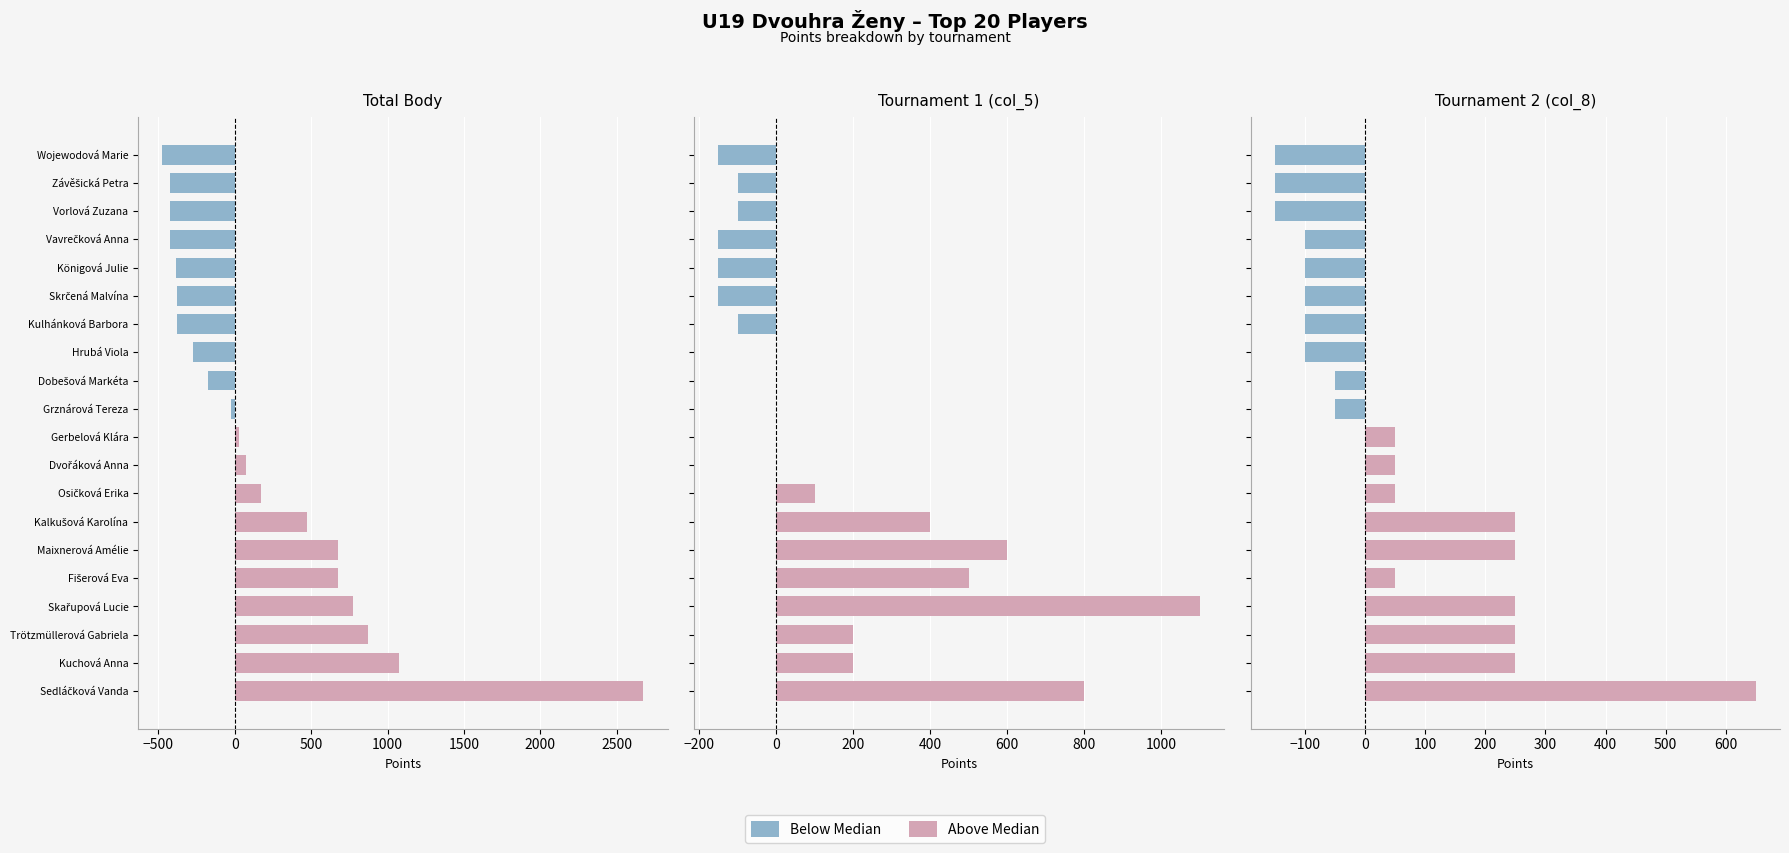

At which label does col_8 reach its peak?

Sedláčková Vanda